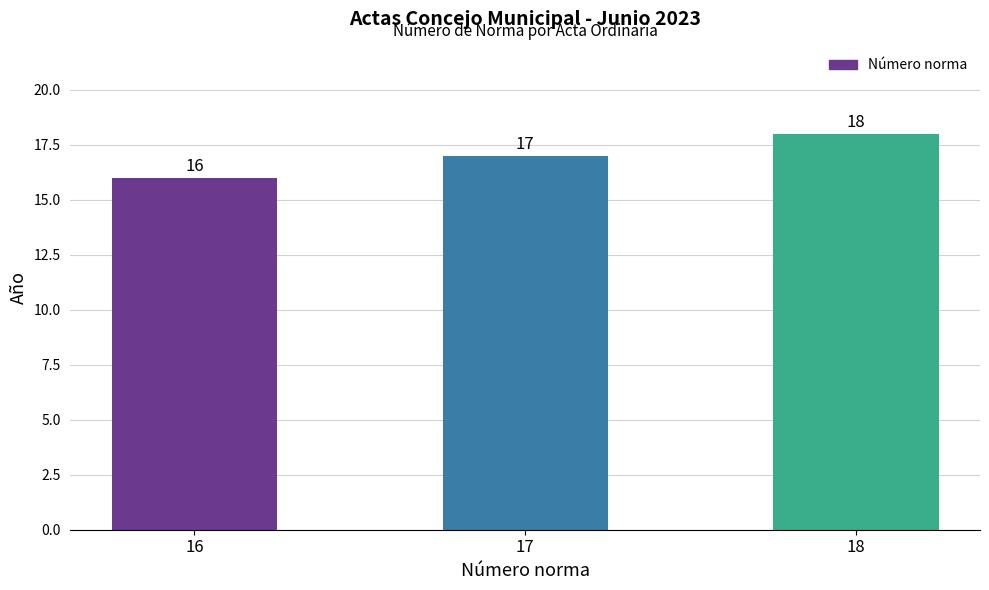

What is the sum of the values at 17 and 18?

35